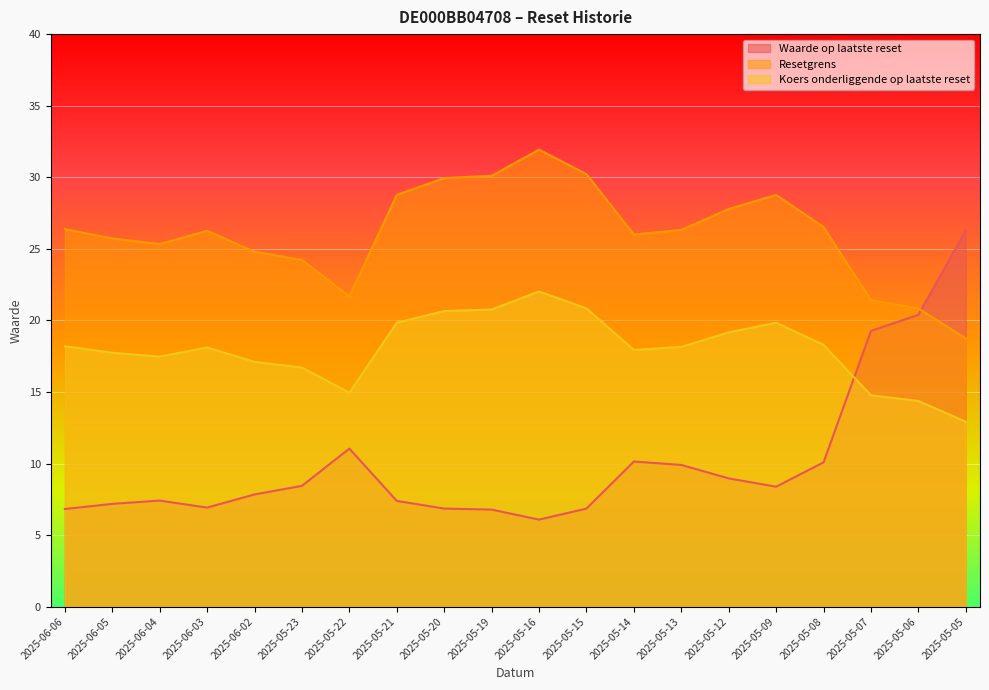

What position from the left is 2025-05-14?

13